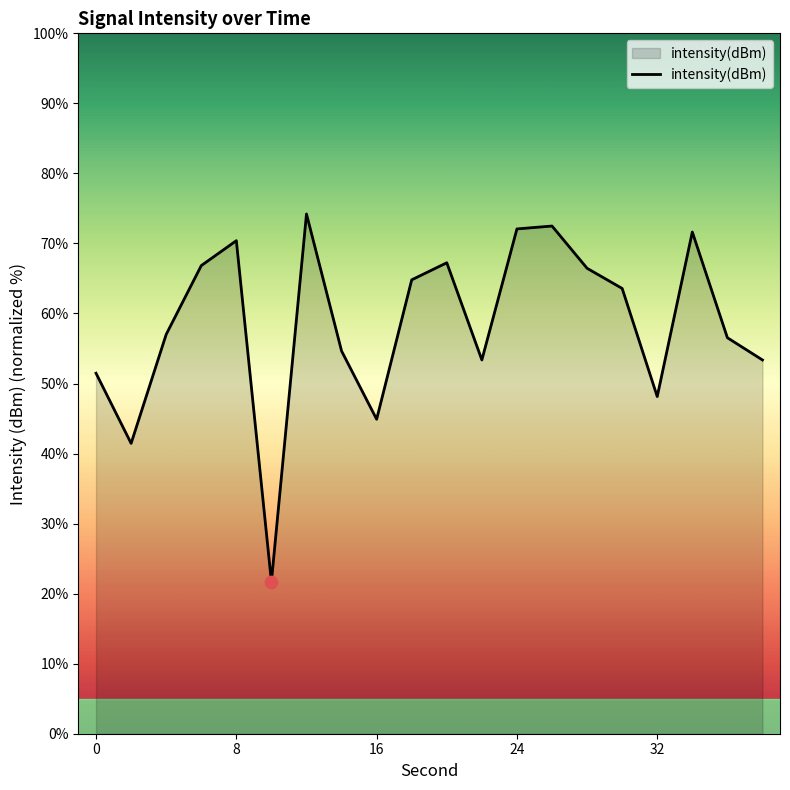

What is the difference between the maximum and minimum values?

52.5